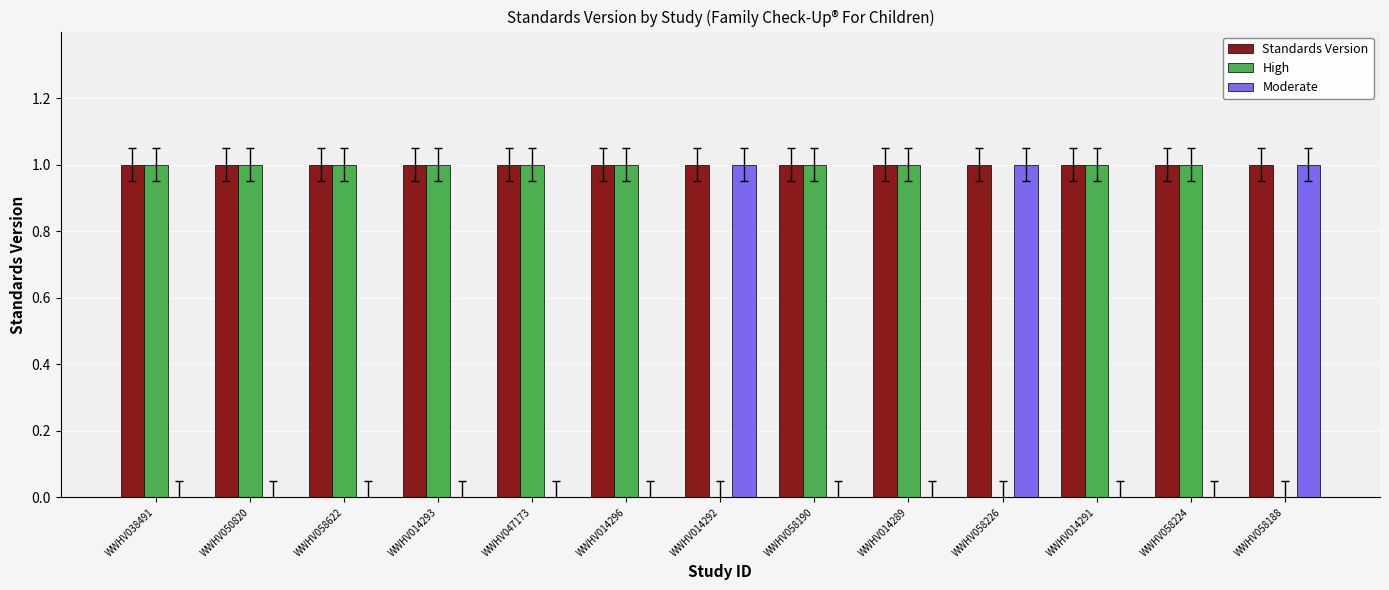

What are all the series names shown in the legend?

Standards Version, High, Moderate